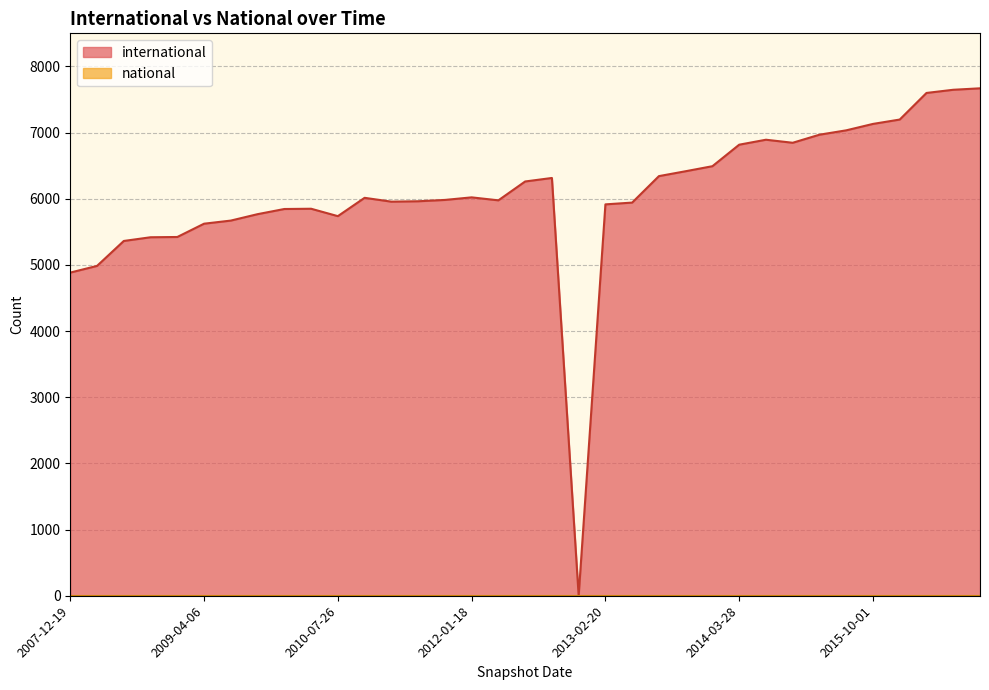

At how many categories does at least one series exceed 3290?

34